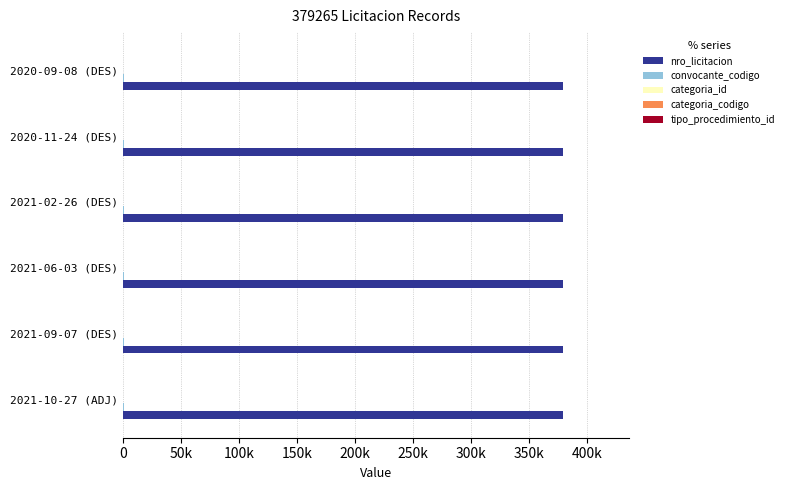

What value does the convocante_codigo series have at 2021-10-27 (ADJ)?

1377